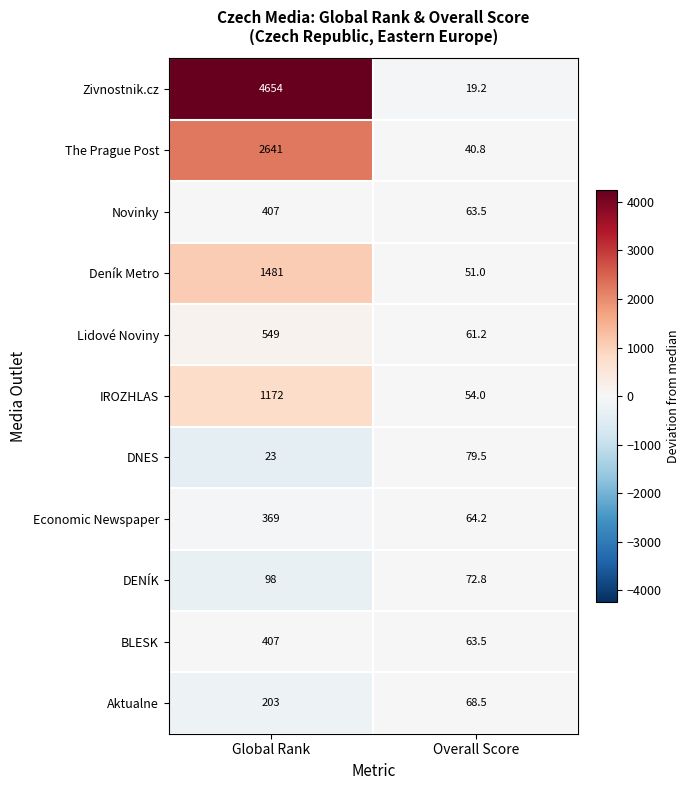

What is the difference between the DNES values at Overall Score and Global Rank?

56.5